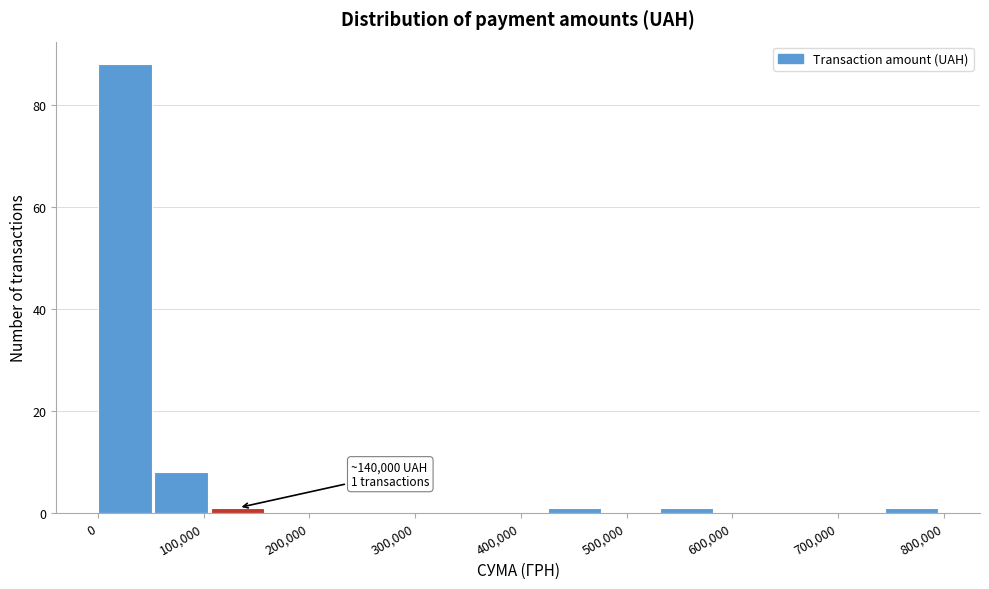

Which range on the x-axis has the tallest bar?

0 to 50000